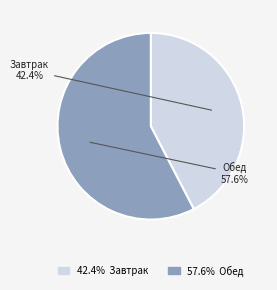

To the nearest percent, what is the combined percentage of Завтрак and Обед?

100%